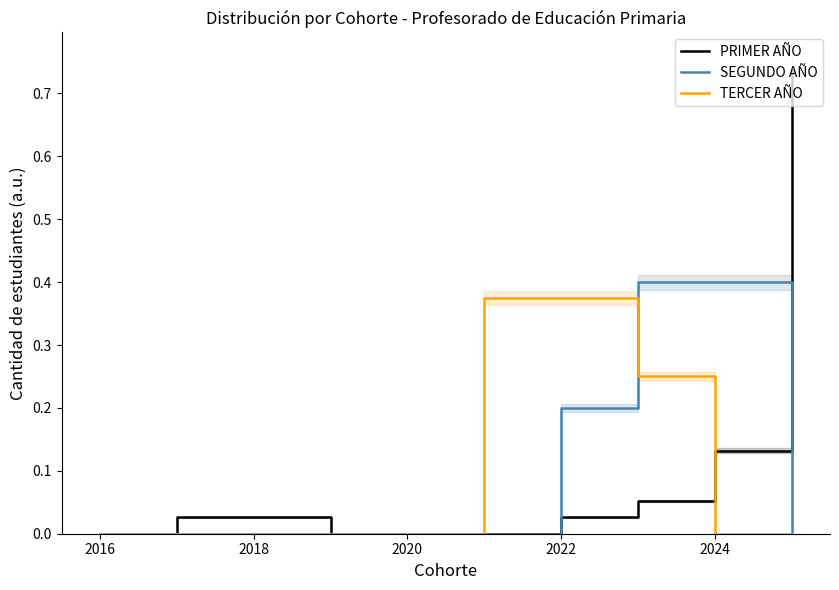

Which series ends up on top after the final intersection of PRIMER AÑO and SEGUNDO AÑO?

PRIMER AÑO